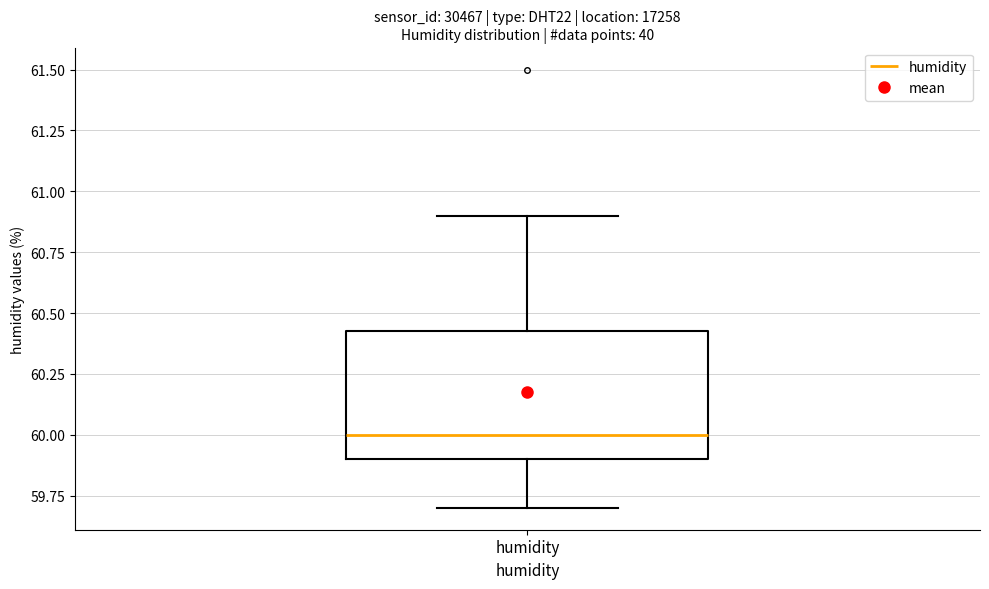

Where is the lower edge of the box for humidity on the y-axis? The values are not printed on the chart, so give them approximately, as read against the axis.

59.90